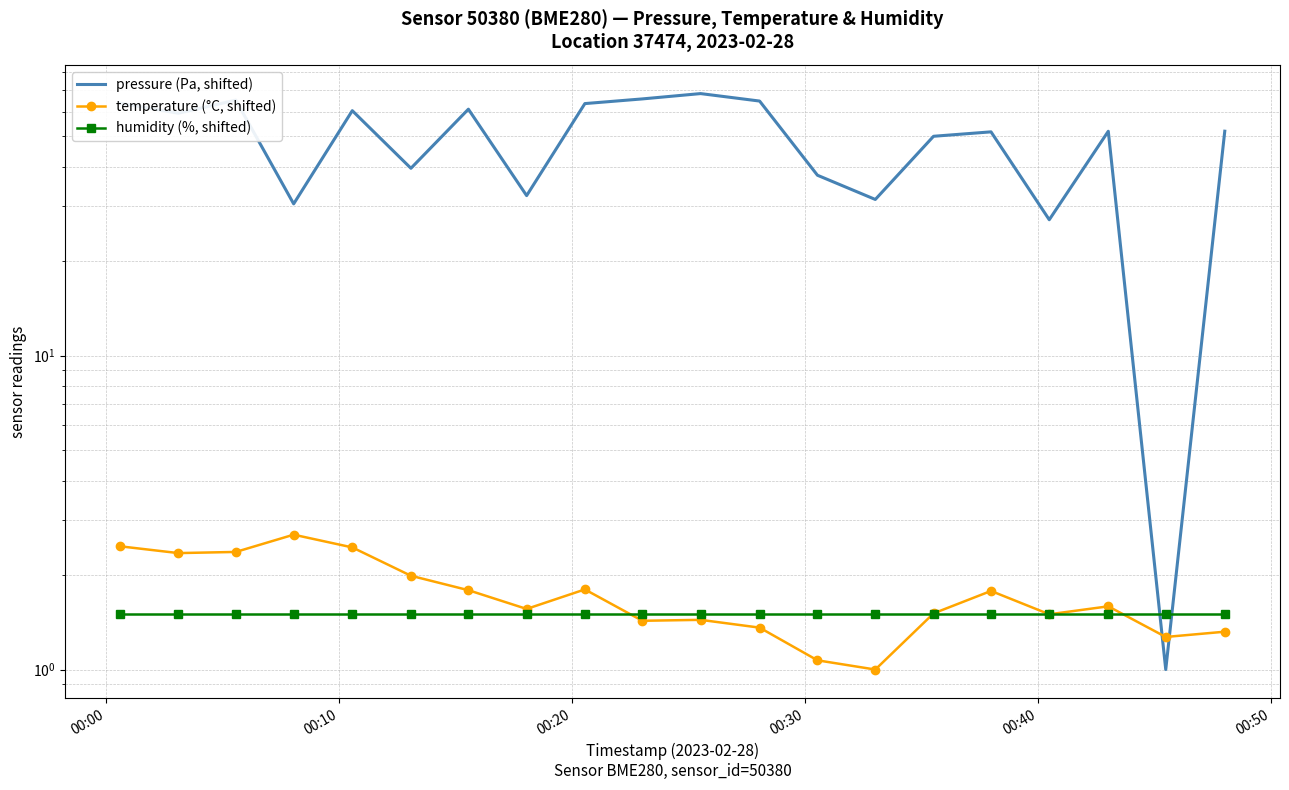

True or false: humidity (%, shifted) and pressure (Pa, shifted) cross at least once.

True